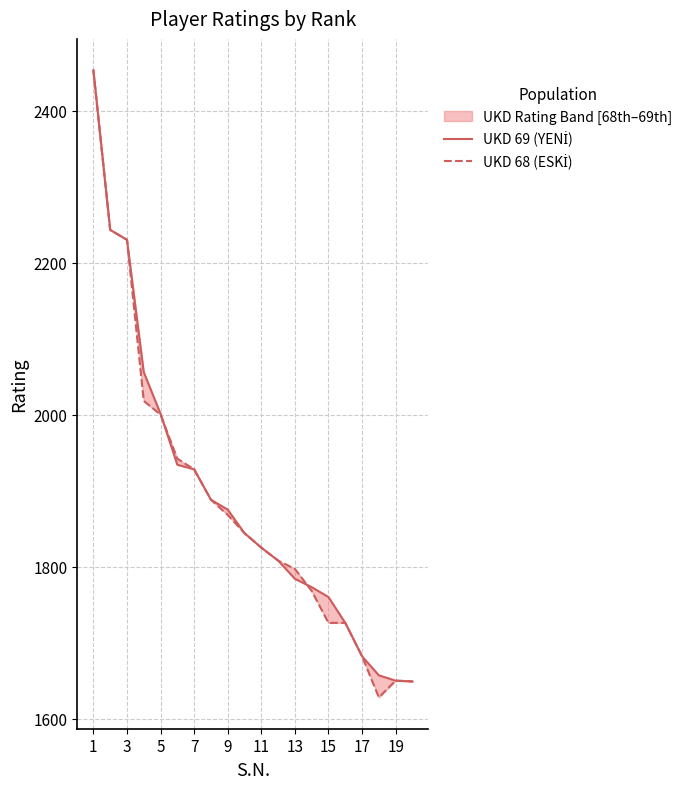

What is the smallest value displayed?

1628